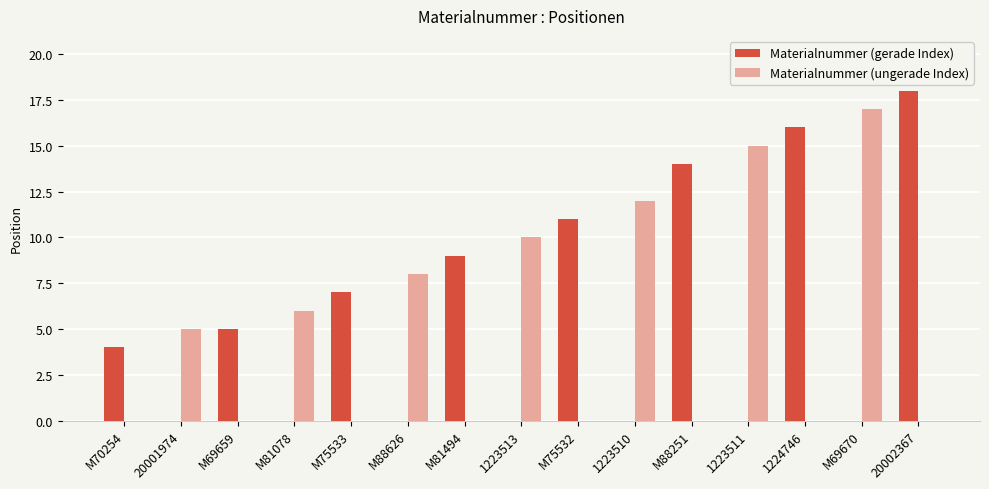

What is the greatest value displayed?

18